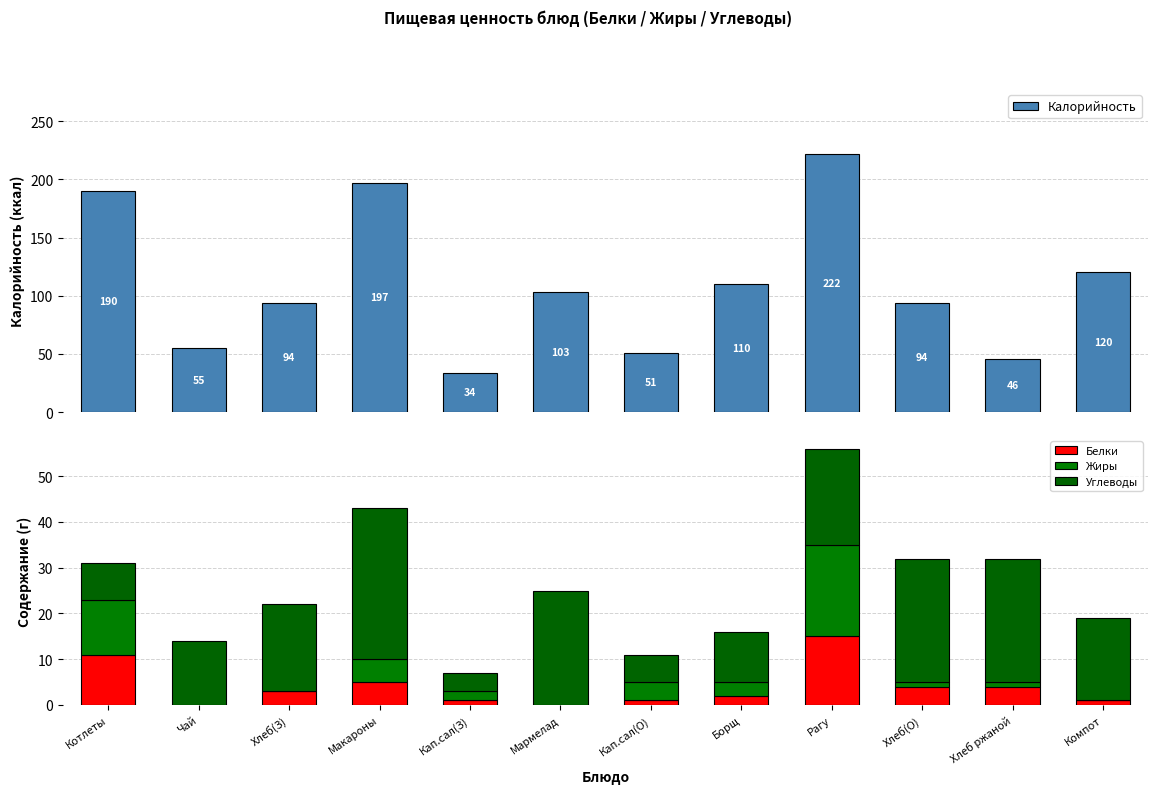

What are all the series names shown in the legend?

Калорийность, Белки, Жиры, Углеводы